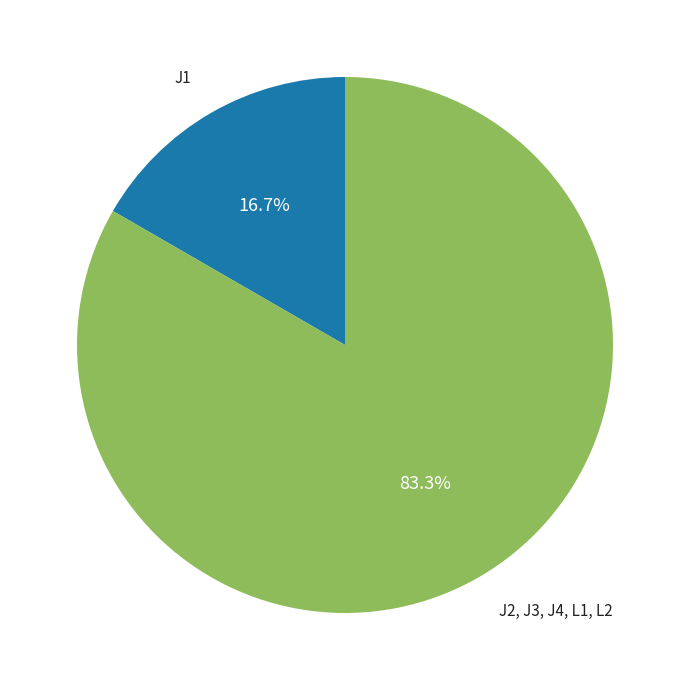

Does any single category account for the majority?

Yes